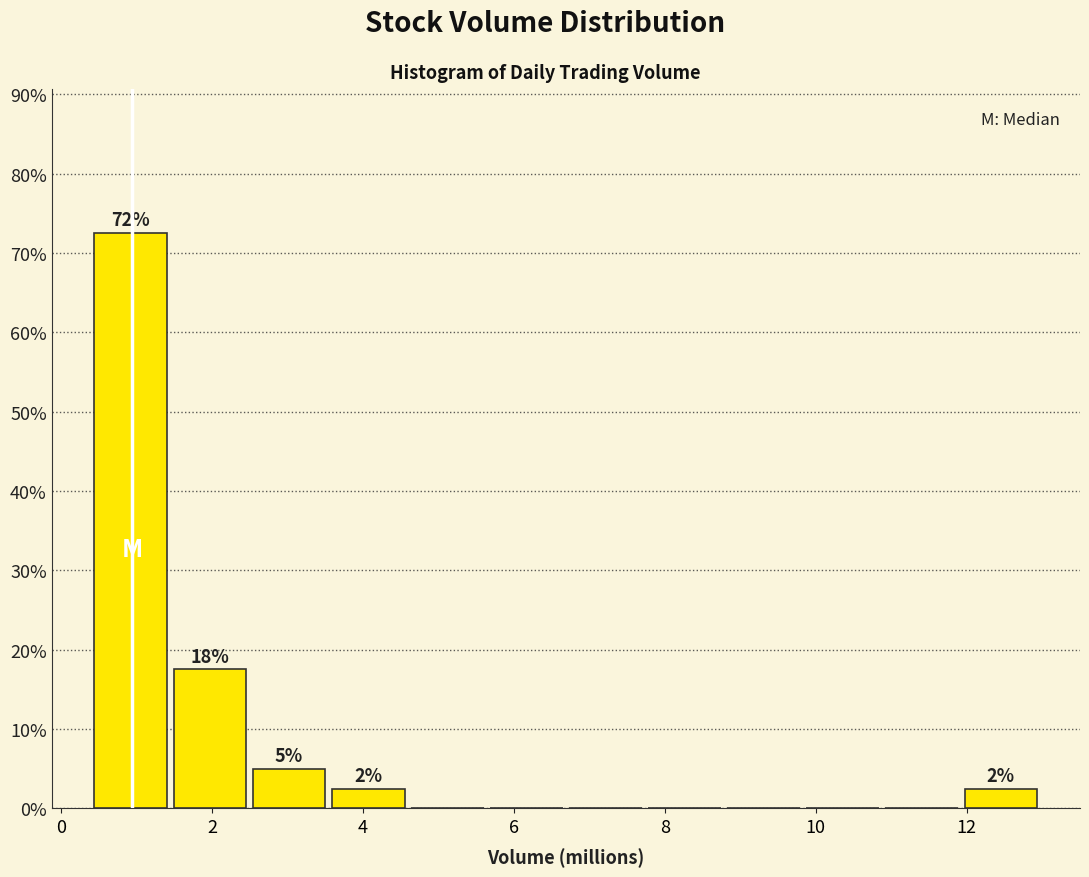

Over which range of the x-axis is the bar tallest?

0.4 to 1.4